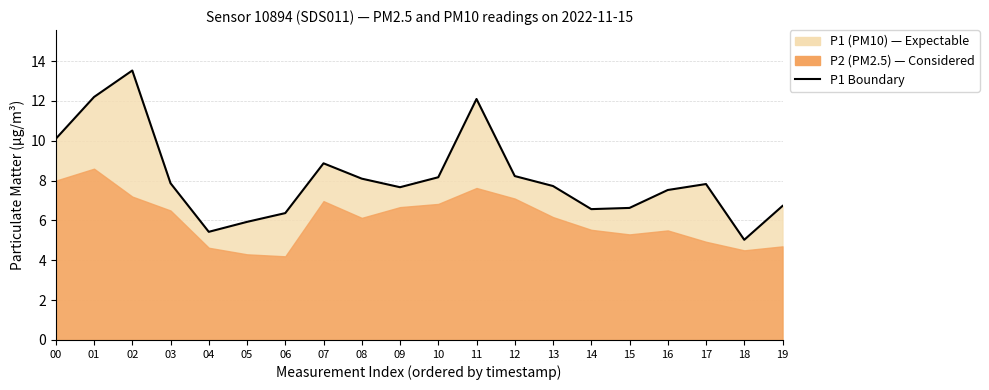

What is the difference between the maximum and minimum values?

8.5